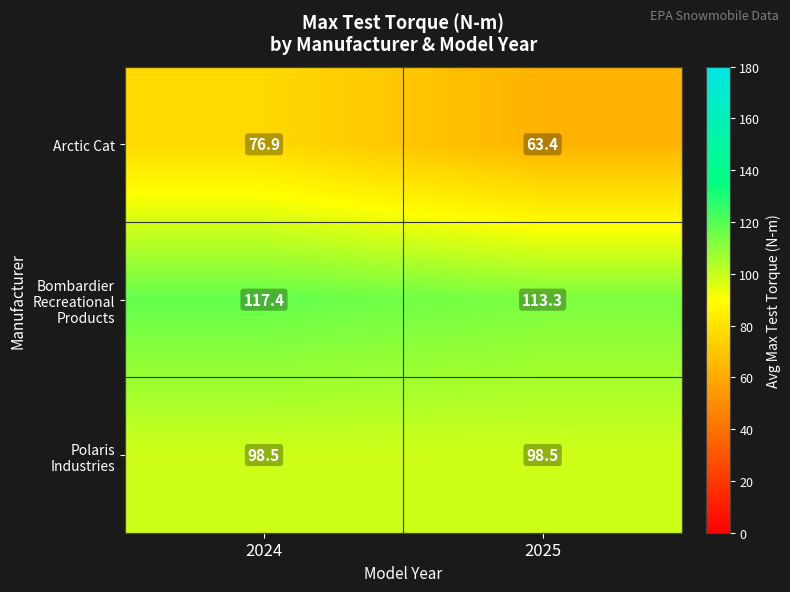

True or false: Arctic Cat has a value of 63.4 at 2025.

True